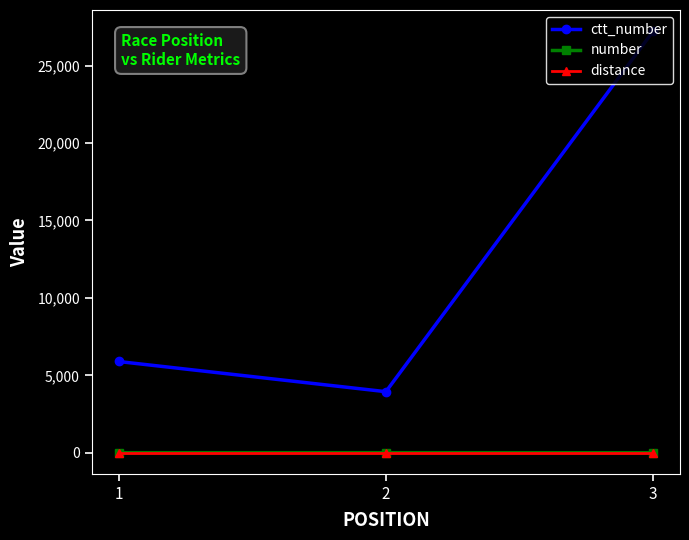

Rank the categories by ctt_number value from highest to lowest.

3, 1, 2